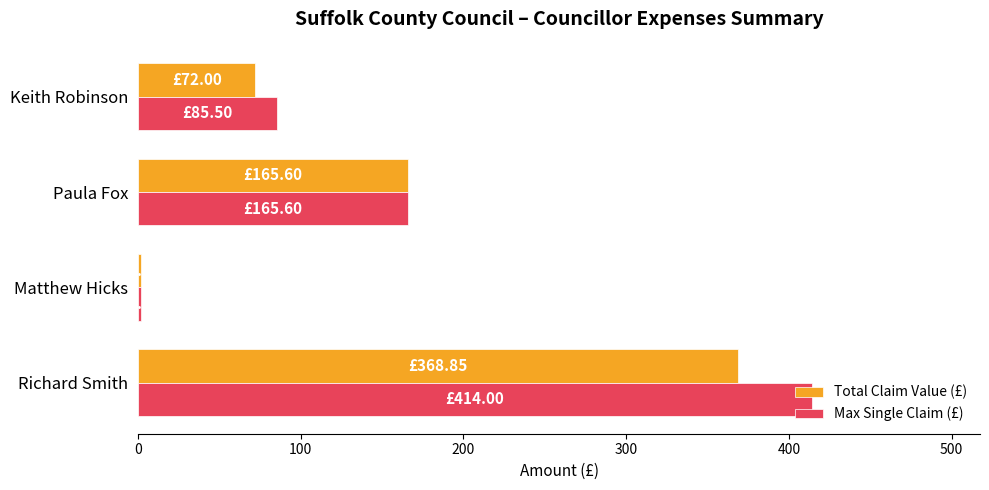

What is the average value of the Max Single Claim (£) series?

166.8